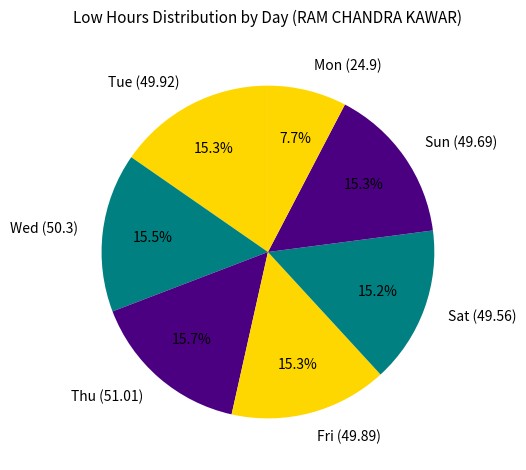

What is the smallest slice in the pie chart?

Mon (24.9)